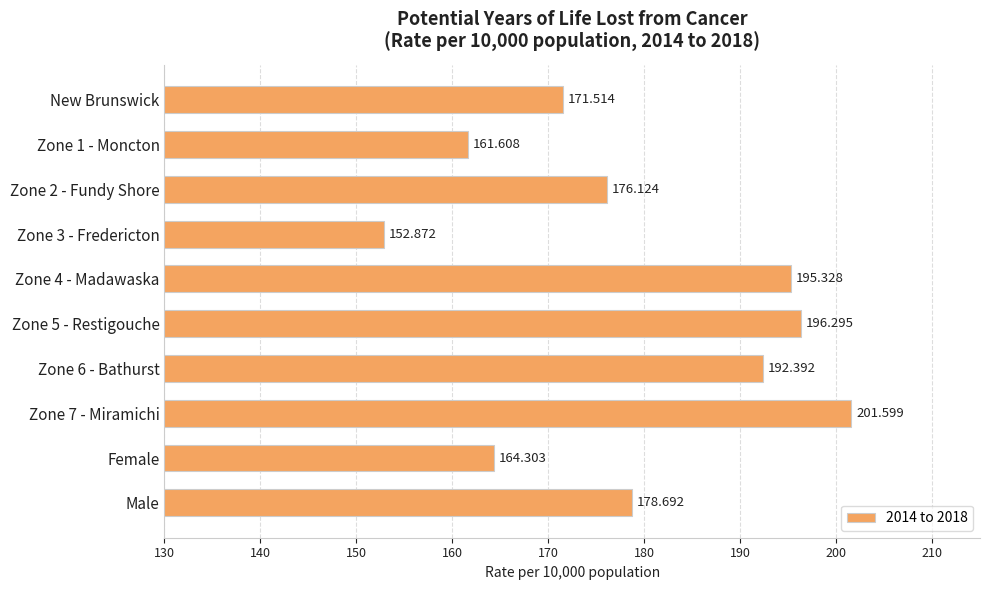

Are the bars horizontal?

Yes